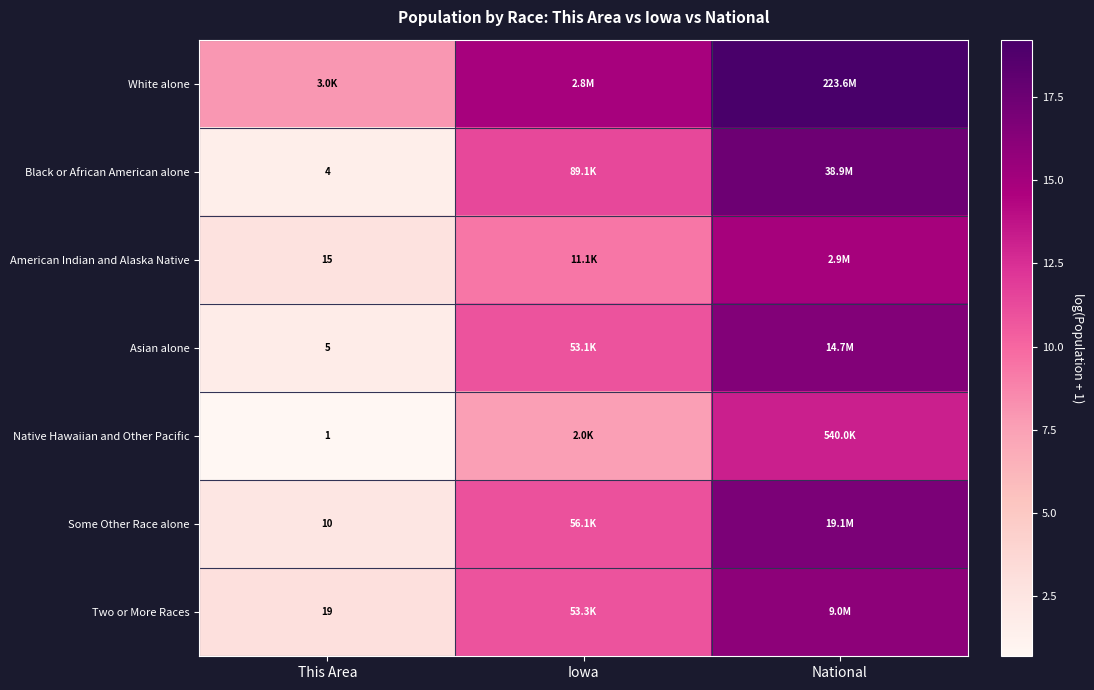

At This Area, list the series in order from smallest to largest.

Native Hawaiian and Other Pacific, Black or African American alone, Asian alone, Some Other Race alone, American Indian and Alaska Native, Two or More Races, White alone